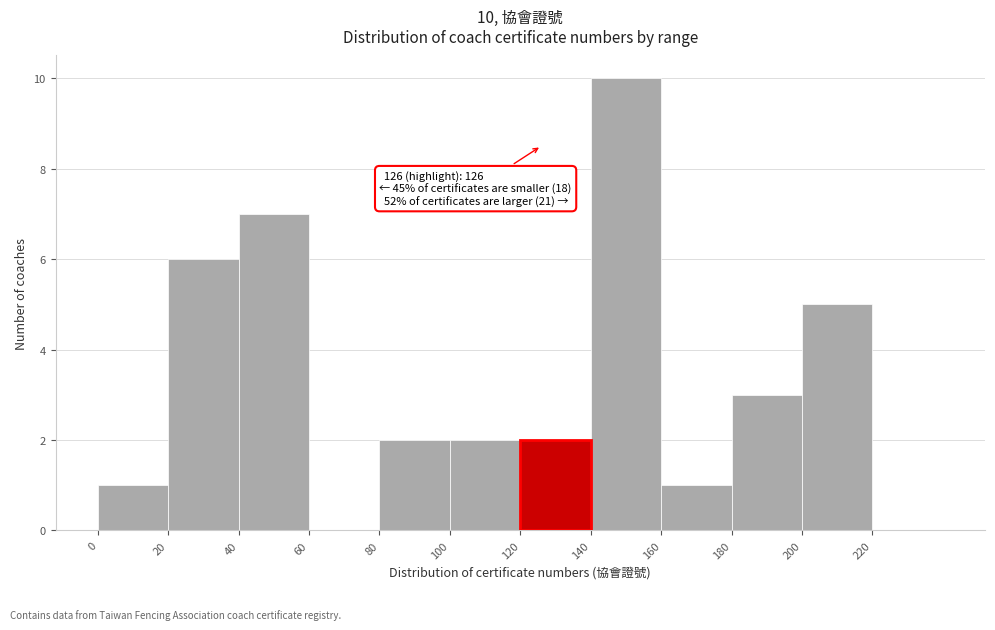

Which range on the x-axis has the tallest bar?

140 to 160